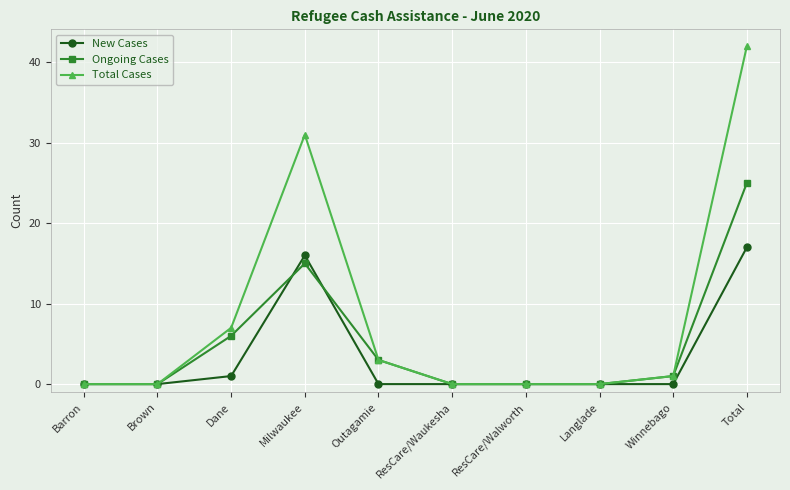

True or false: Ongoing Cases has a value of 8 at Milwaukee.

False